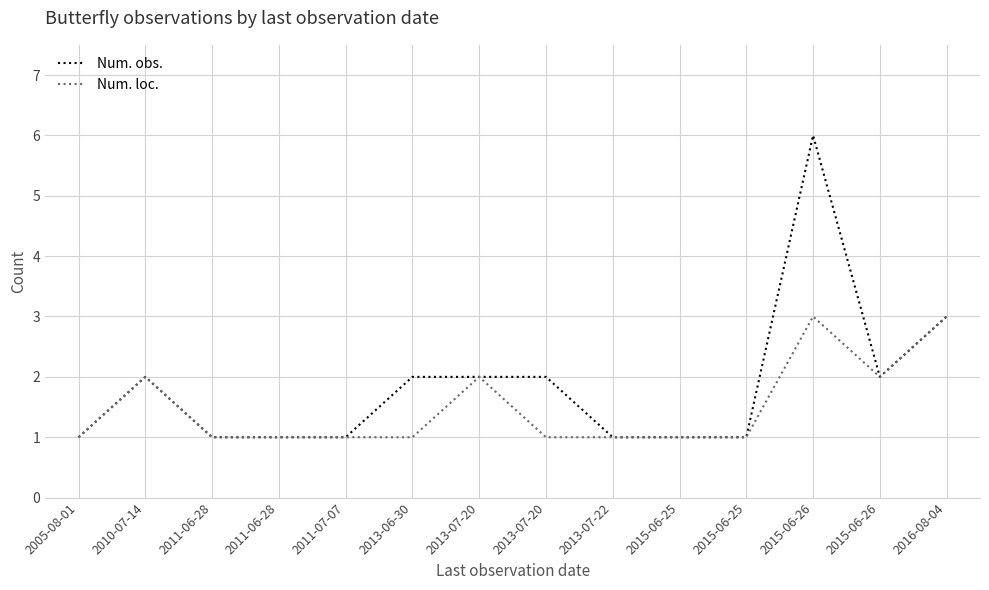

Is it true that Num. obs. equals 3 at 2010-07-14?

False